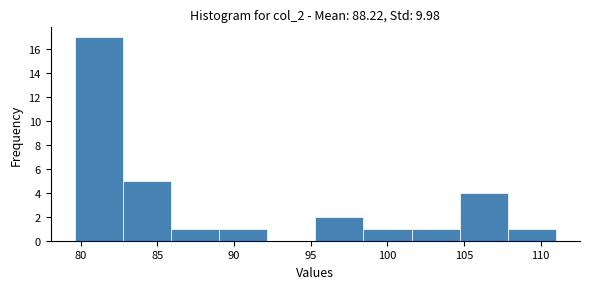

Reading left to right, list every bar in this chart as the range it spans on the x-axis followed by its height. Neither the bar edges nor the heights are printed on the chart, so give them approximately, as read against the axes.

79.5 to 82.5: 17
82.5 to 86.0: 5
86.0 to 89.0: 1
89.0 to 92.0: 1
92.0 to 95.5: 0
95.5 to 98.5: 2
98.5 to 101.5: 1
101.5 to 104.5: 1
104.5 to 108.0: 4
108.0 to 111.0: 1